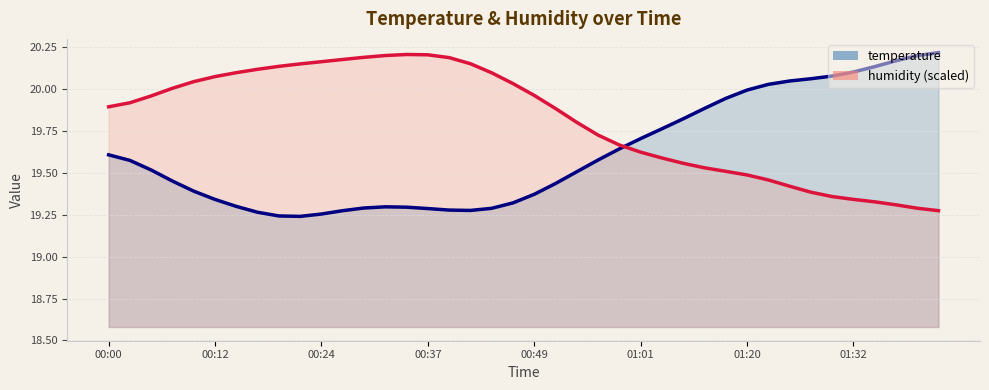

List the labels in order of value, smallest first.

00:22, 00:20, 00:24, 00:17, 00:27, 00:41, 00:39, 00:37, 00:44, 00:29, 00:34, 00:32, 00:15, 00:46, 00:12, 00:49, 00:10, 00:51, 00:07, 00:54, 00:05, 00:02, 00:56, 00:00, 00:59, 01:01, 01:03, 01:09, 01:12, 01:17, 01:20, 01:22, 01:25, 01:27, 01:29, 01:32, 01:35, 01:37, 01:40, 01:42